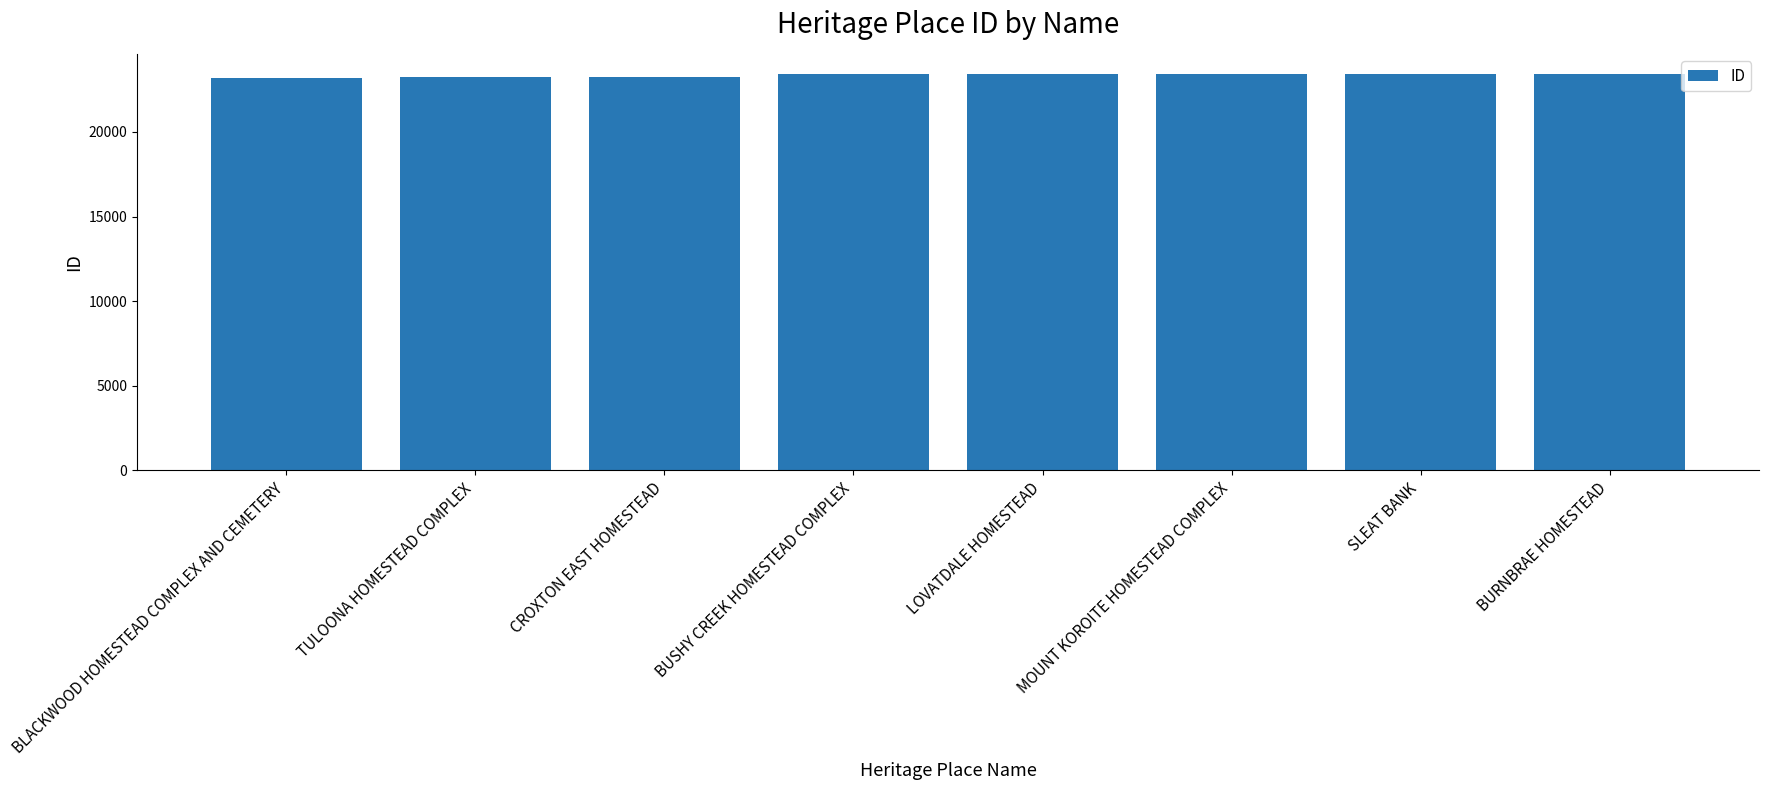

What is the value of the 1st bar from the left?

23171